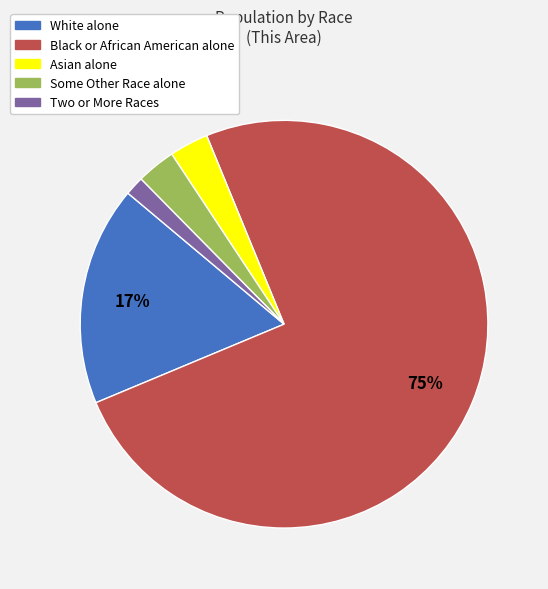

Does Two or More Races represent more than half of the total?

No